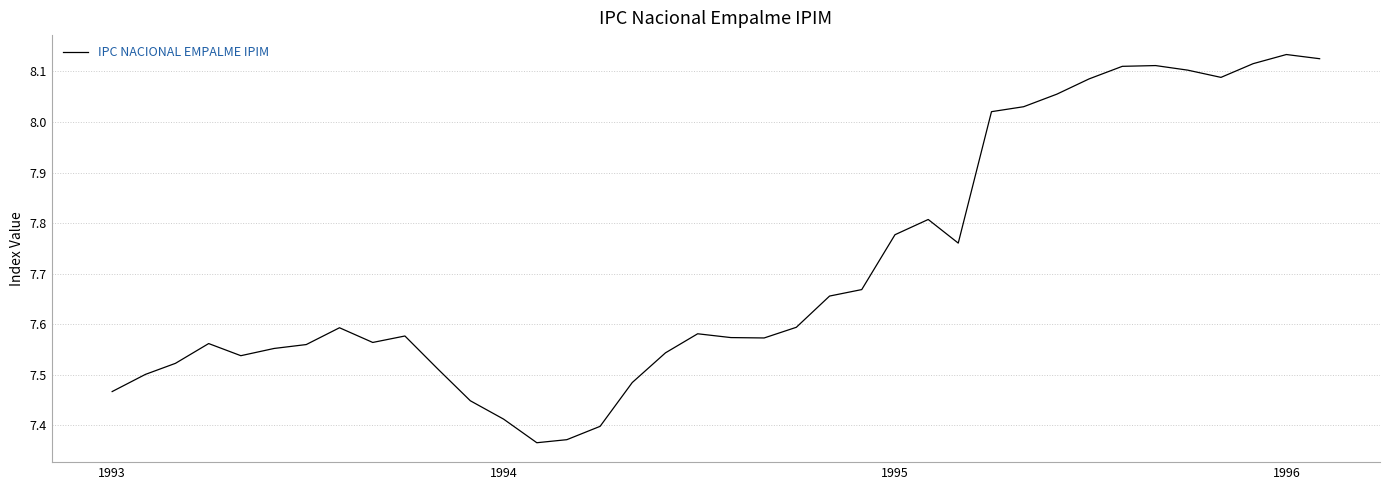

What is the difference between the maximum and minimum values?

0.8